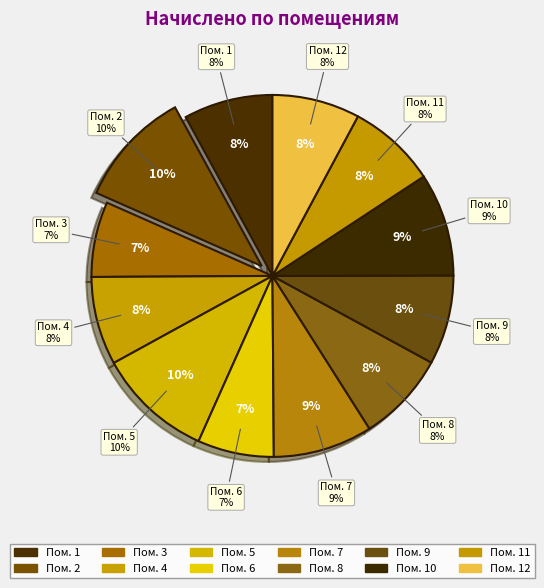

What is the change in value from 10 to 12?

-559.6